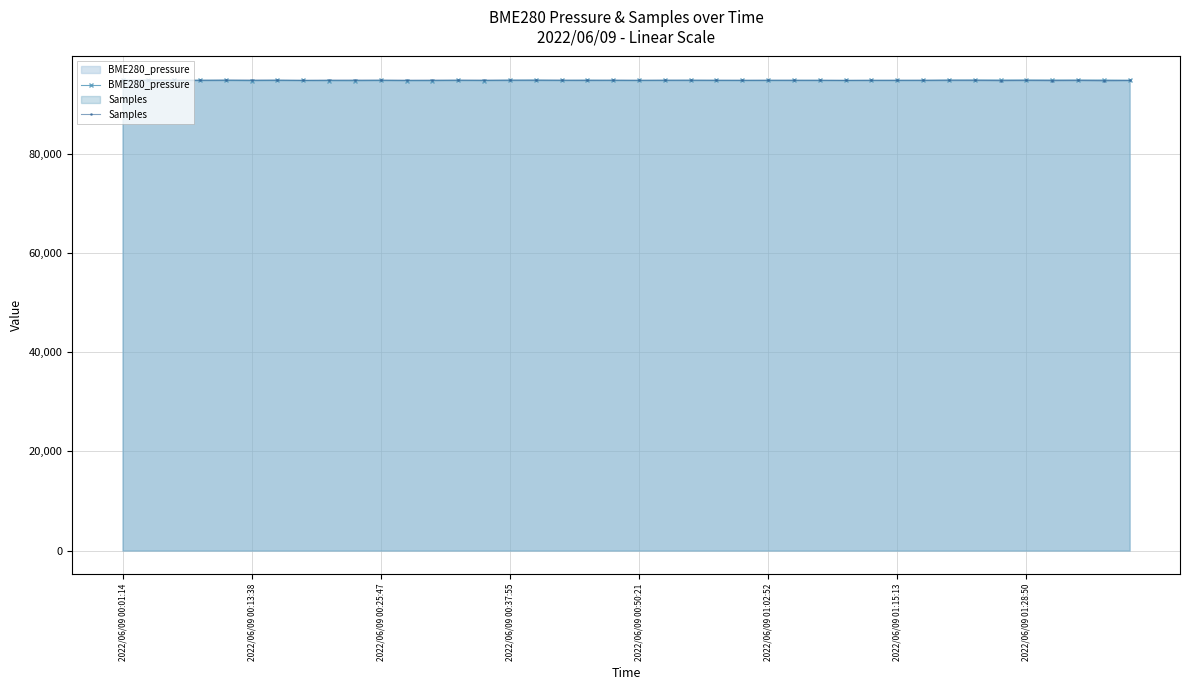

Rank the series at 28 from lowest to highest value.

BME280_pressure, Samples